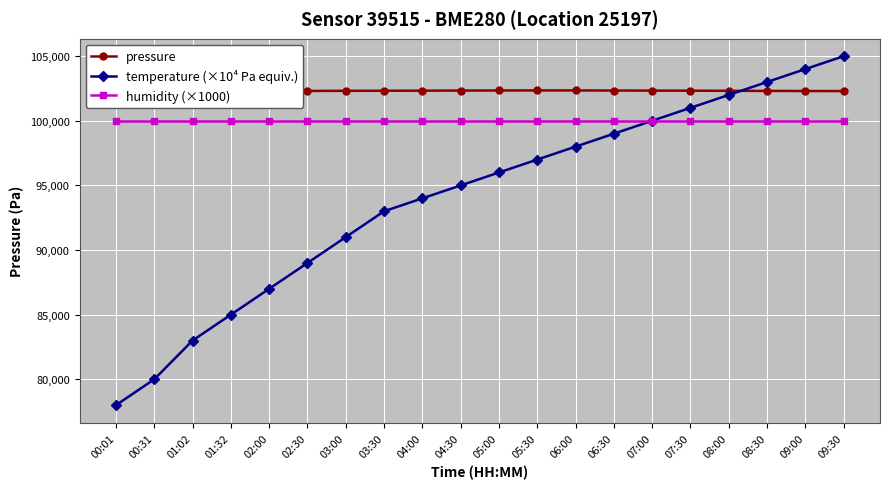

True or false: humidity (×1000) and pressure cross at least once.

False